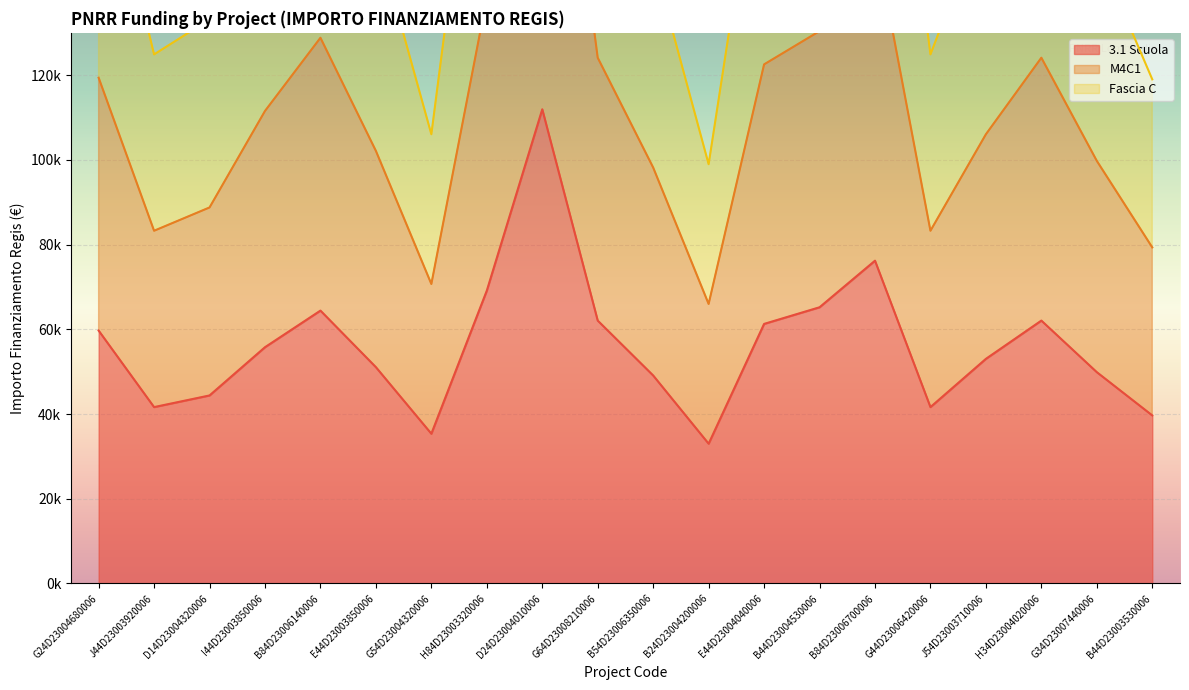

What is the minimum value for 3.1 Scuola?

32995.5